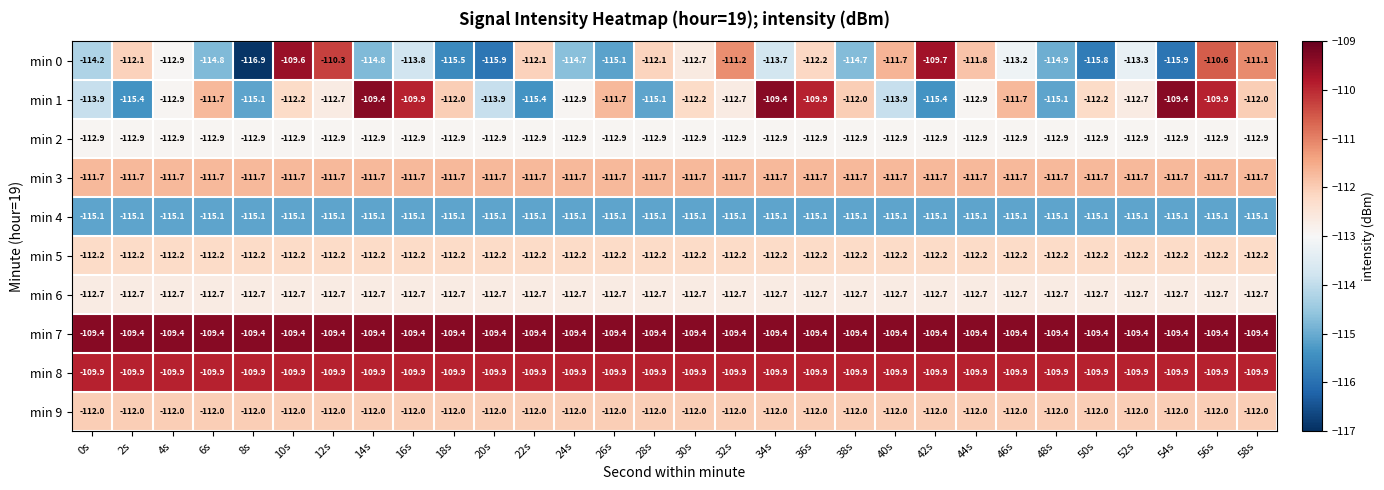

Where is min 9 nearest to the value -112?

0s